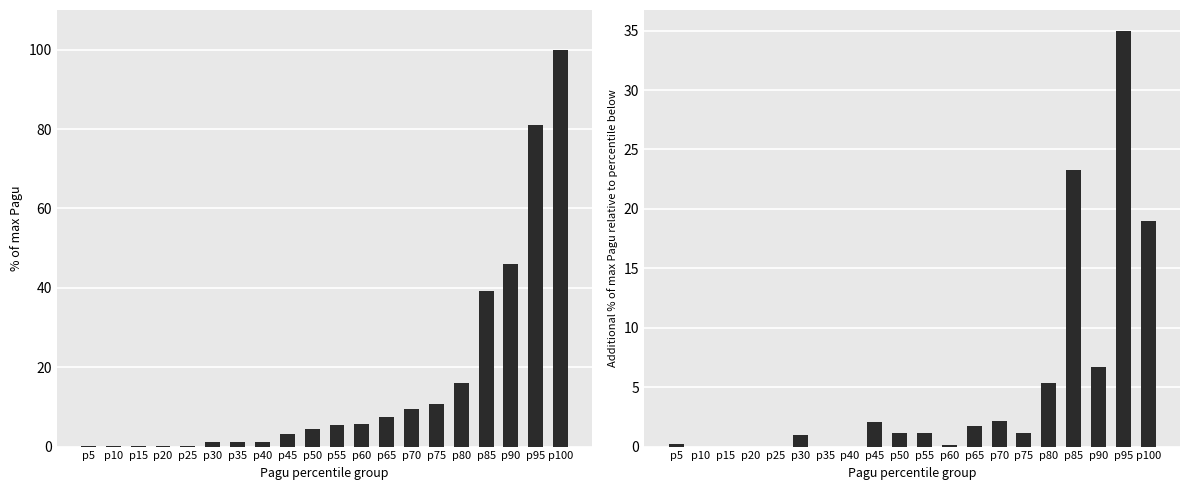

Reading right to left, transcribe all the data shown in this chart.

% of max Pagu: 100.0	81.0	46.0	39.3	16.0	10.6	9.5	7.3	5.6	5.5	4.4	3.2	1.2	1.2	1.2	0.2	0.2	0.2	0.2	0.2
Incremental % Pagu: 19.0	35.0	6.7	23.3	5.4	1.1	2.2	1.7	0.1	1.1	1.2	2.1	0.0	0.0	1.0	0.0	0.0	0.0	0.0	0.2